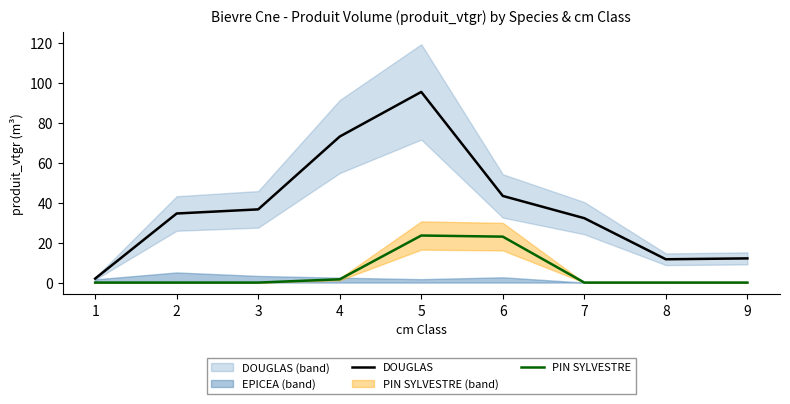

What is the value of the DOUGLAS point at the 8th from the left?

11.7